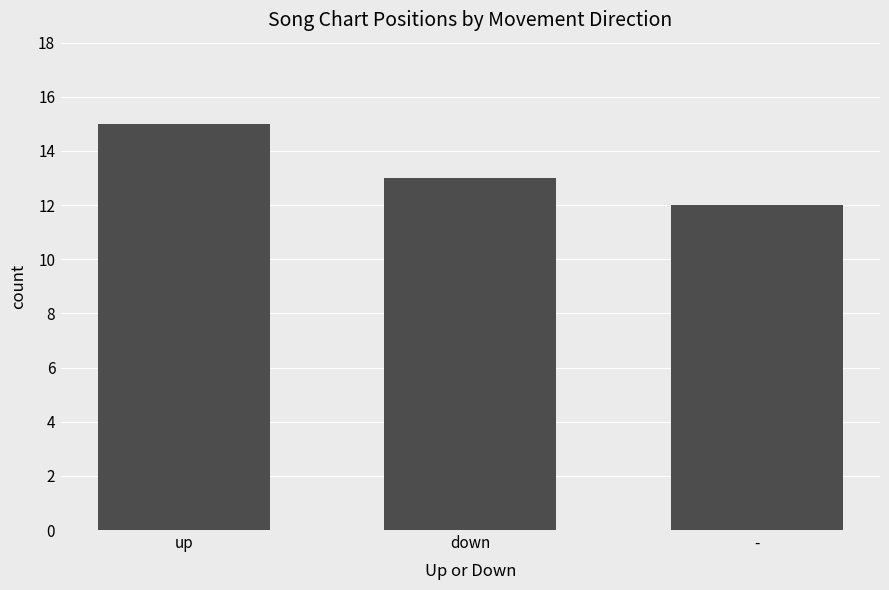

What is the minimum value shown in the chart?

12